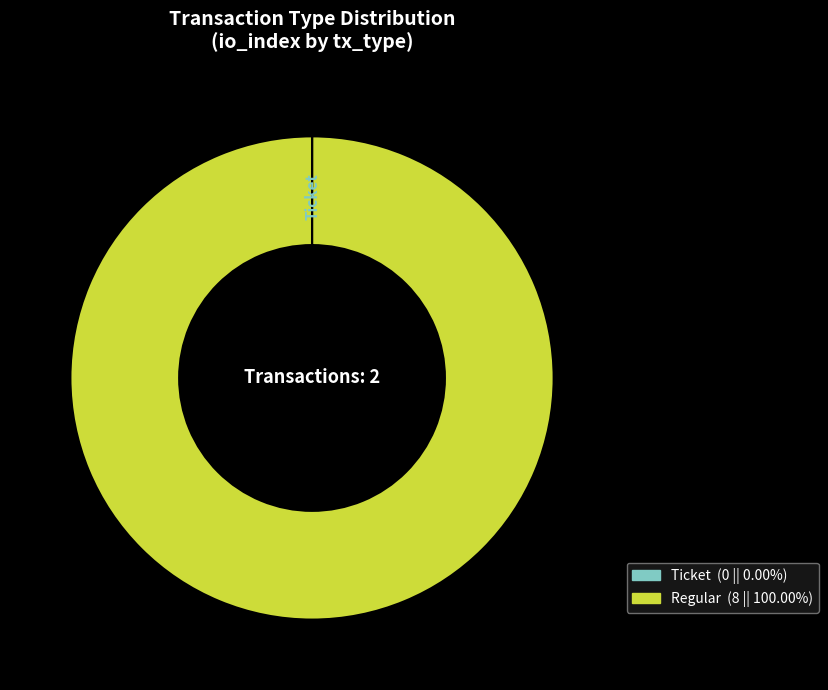

What is the majority slice?

Regular